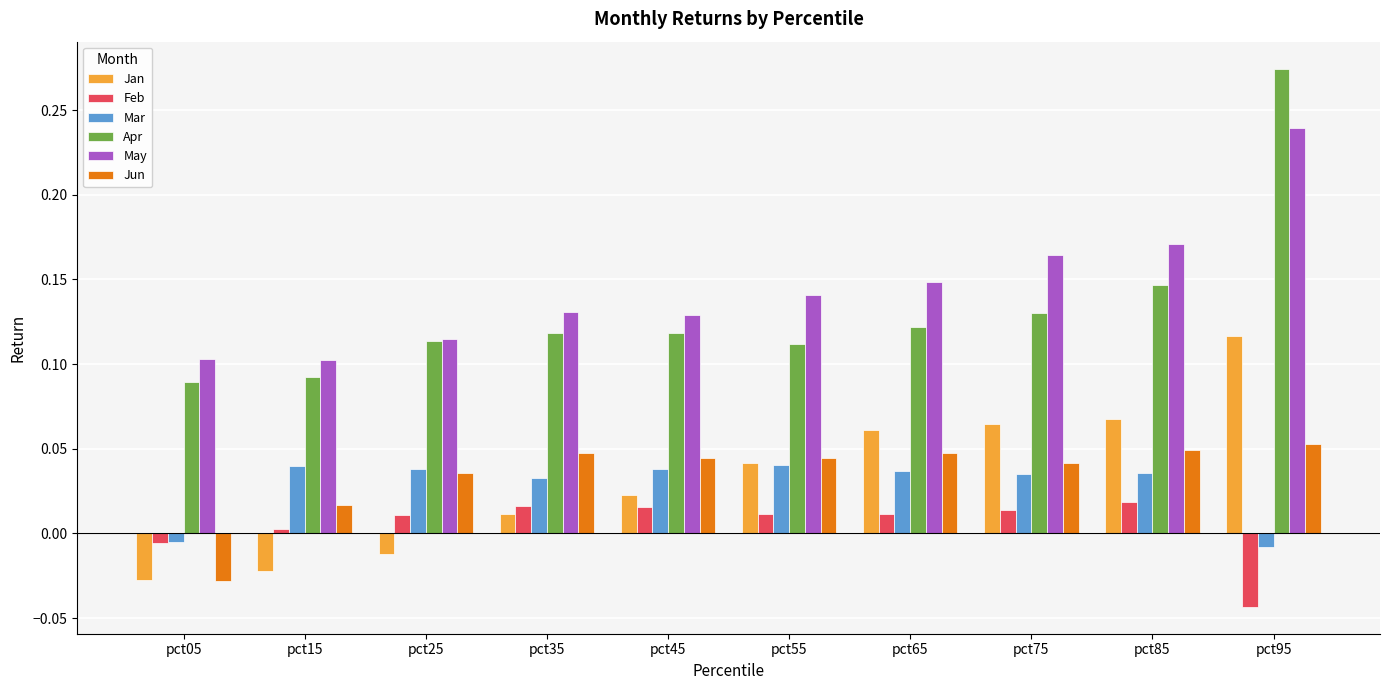

True or false: May has a value of 0.1 at pct15.

True